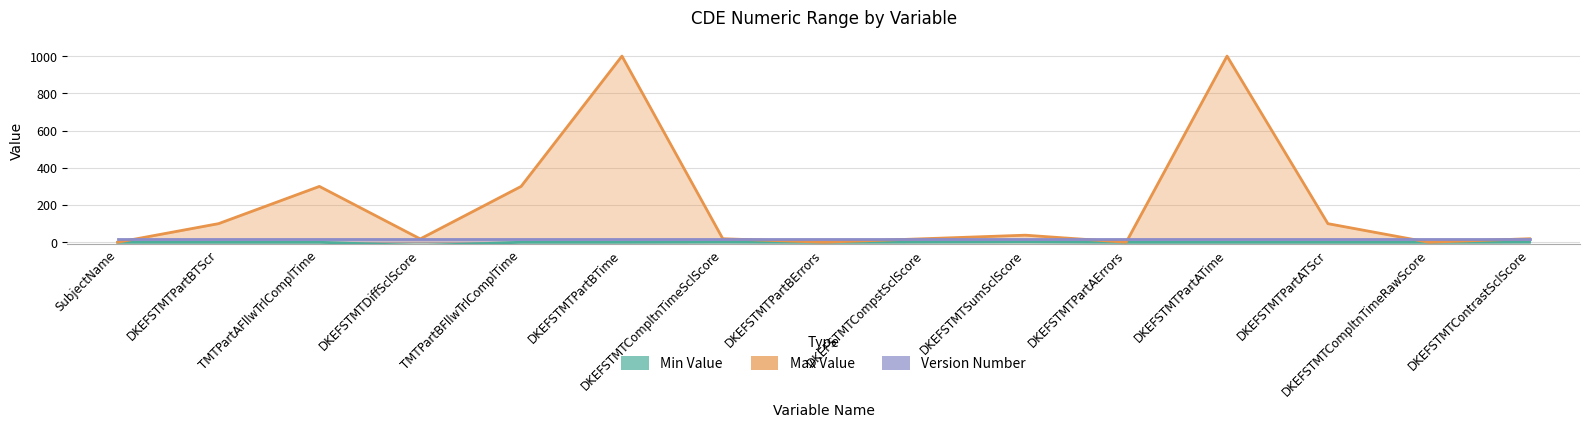

What is the difference between the second highest and minimum values in the Min Value series?

19